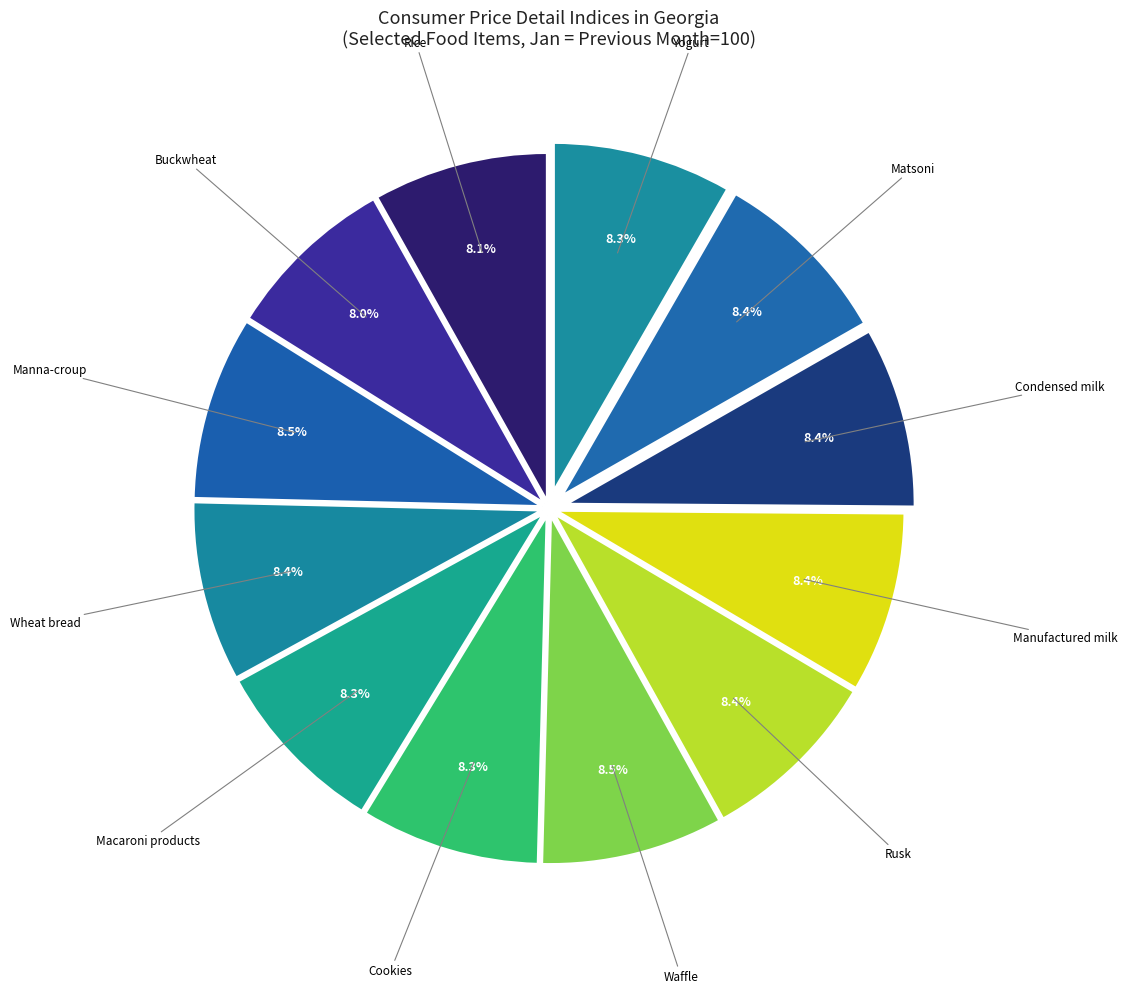

Approximately how many times larger is the value at Rice compared to Buckwheat?

1.0